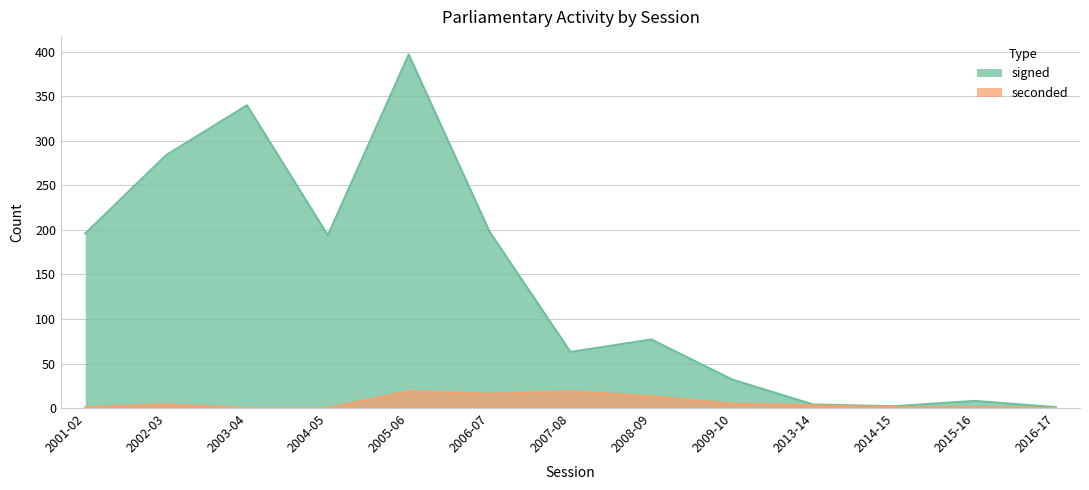

At which label does seconded reach its minimum?

2003-04